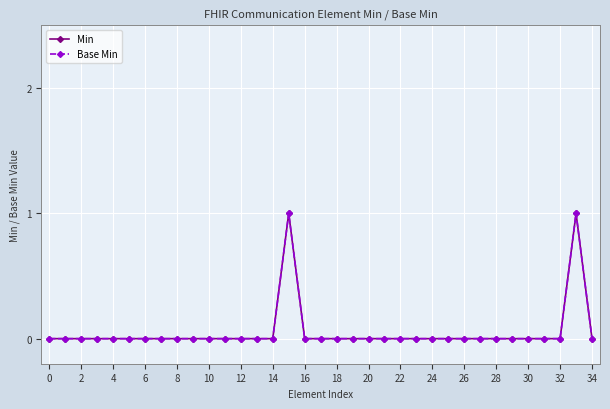

Which series has the largest range (max minus min)?

Min